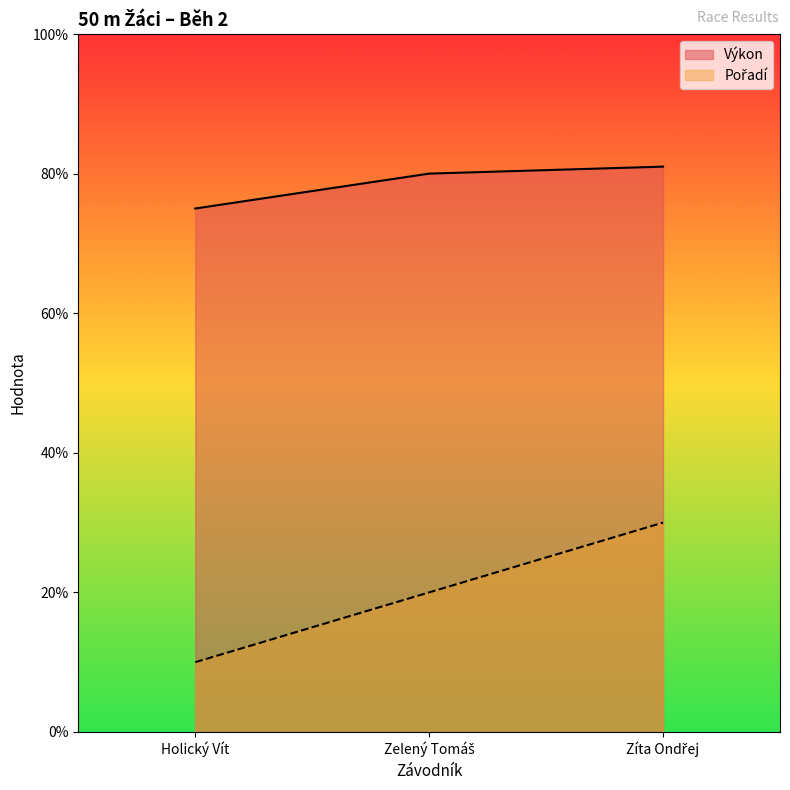

List the labels in order of Pořadí value, largest first.

Zíta Ondřej, Zelený Tomáš, Holický Vít